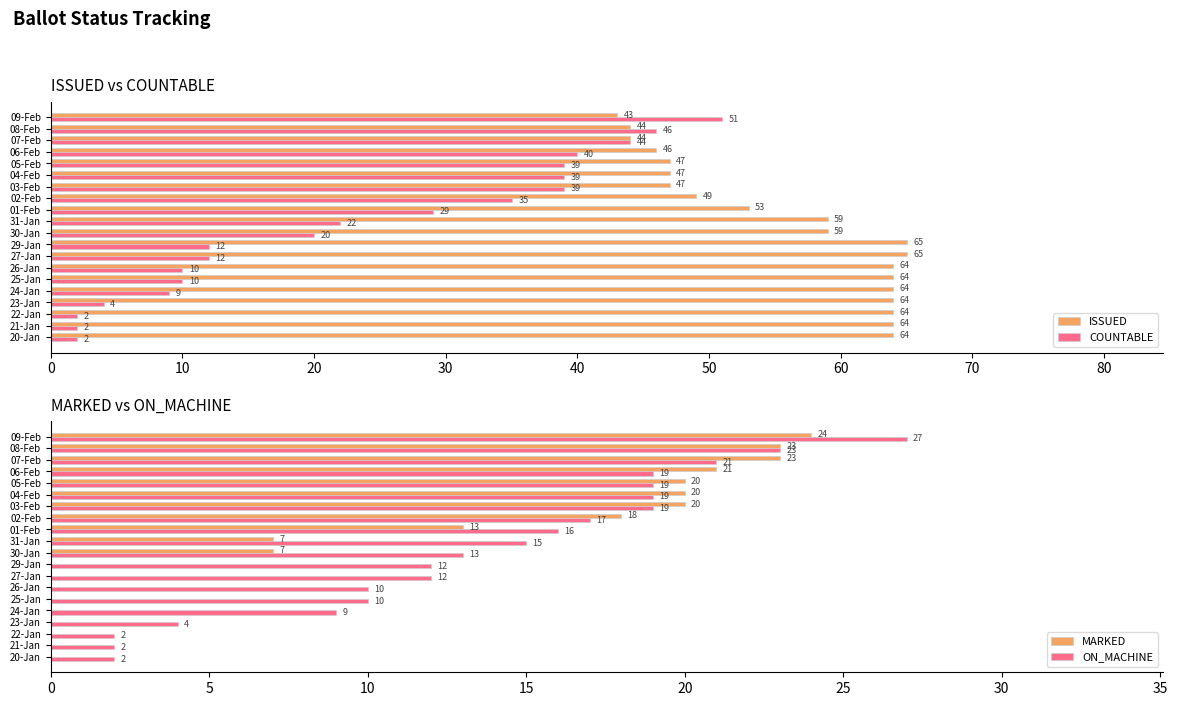

At how many categories does at least one series exceed 28?

20